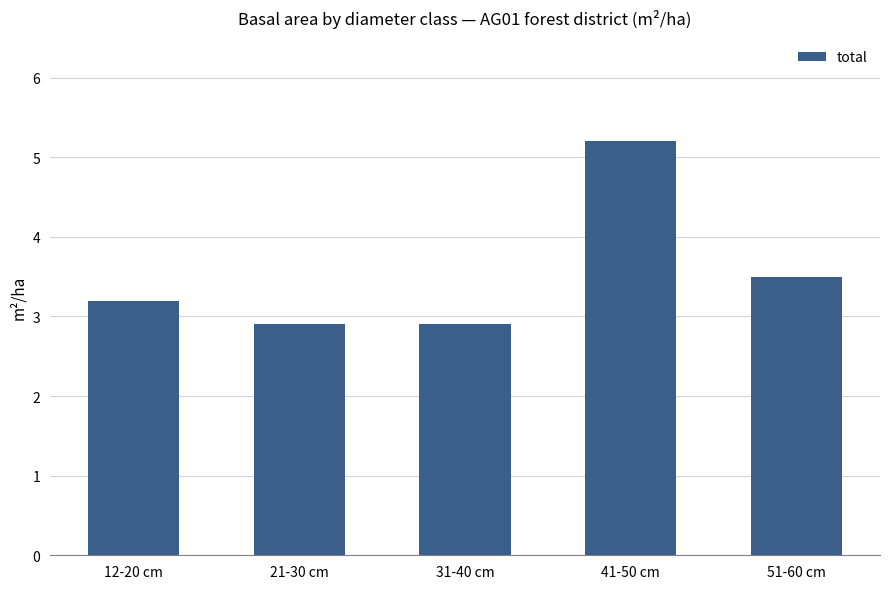

Does the chart contain any negative values?

No